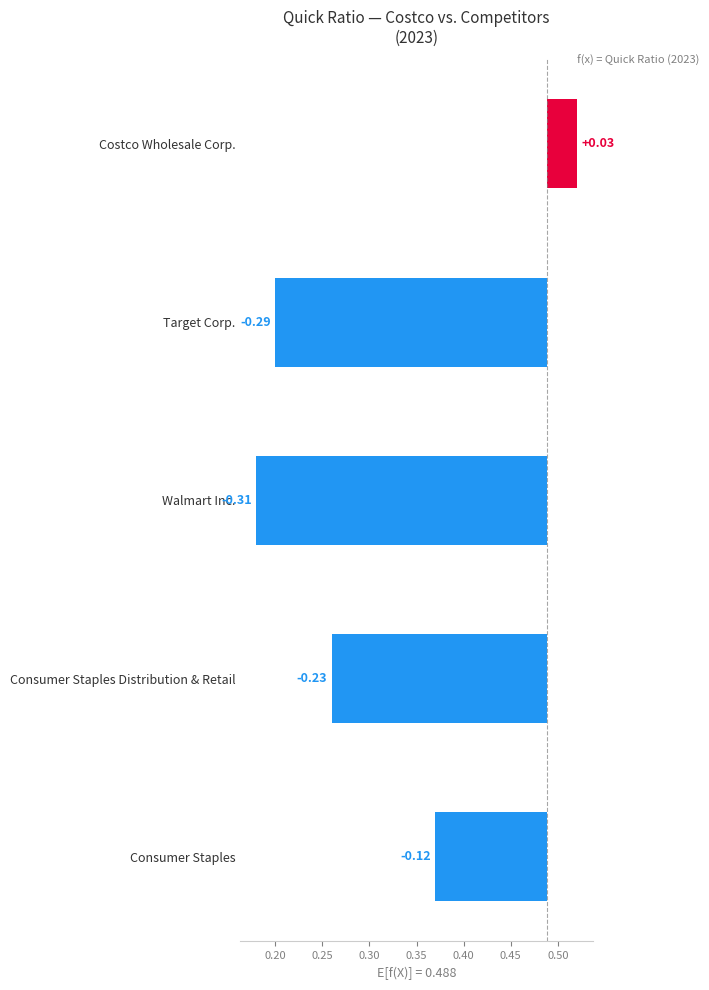

What is the approximate value of Consumer Staples at 2021-08-29?

0.4